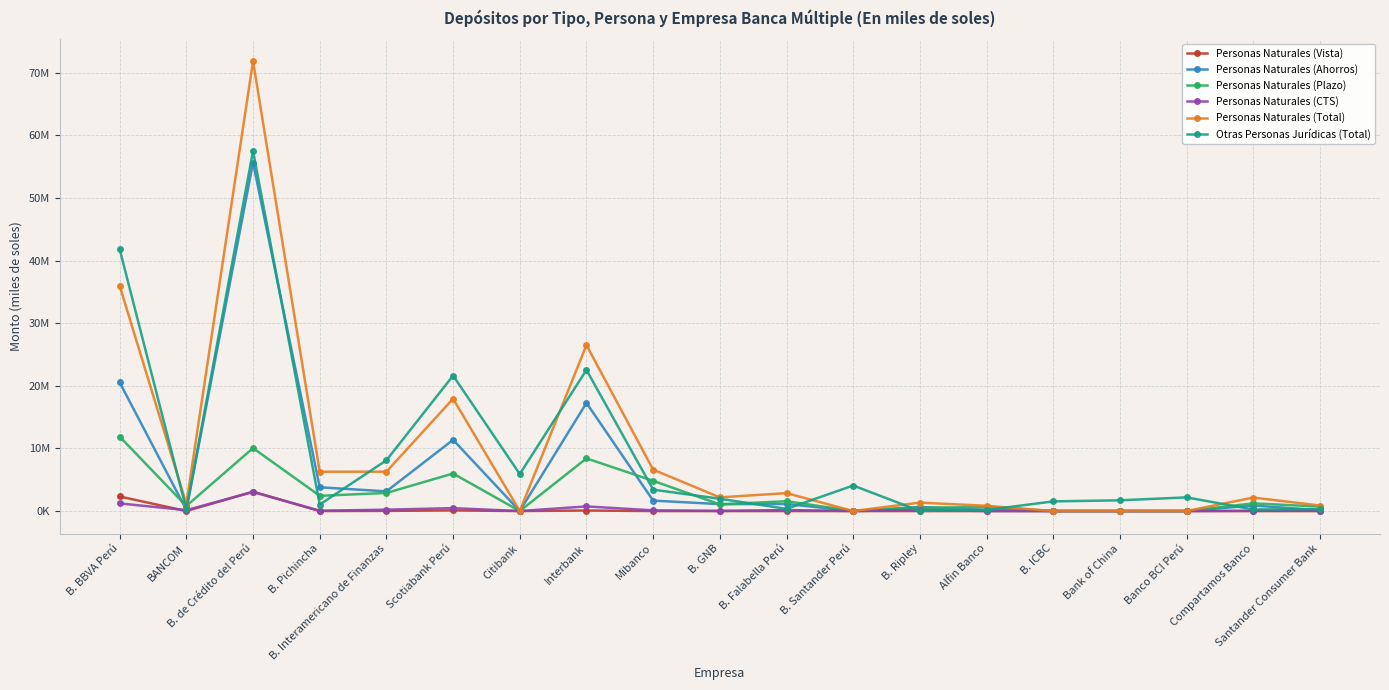

What are all the series names shown in the legend?

Personas Naturales (Vista), Personas Naturales (Ahorros), Personas Naturales (Plazo), Personas Naturales (CTS), Personas Naturales (Total), Otras Personas Jurídicas (Total)